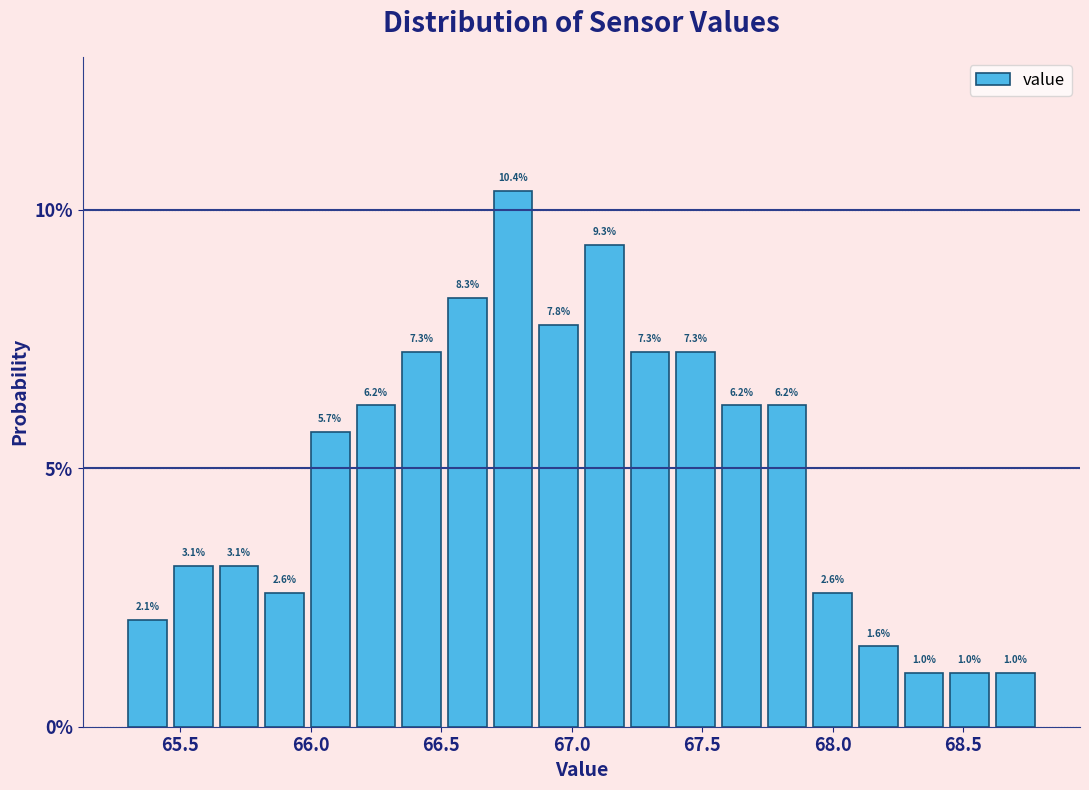

Around what value on the x-axis is the tallest bar? Give the approximate position of its centre, as read against the axis.

66.75